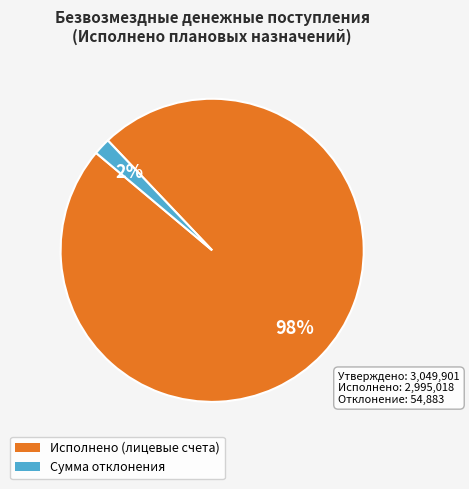

Count the number of slices in the pie.

2